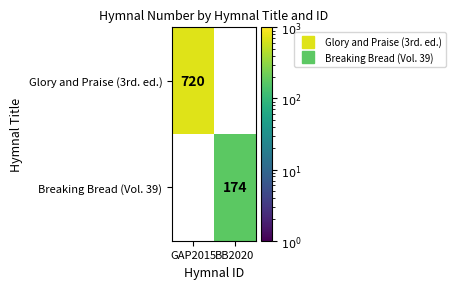

At how many categories does at least one series exceed 383?

1